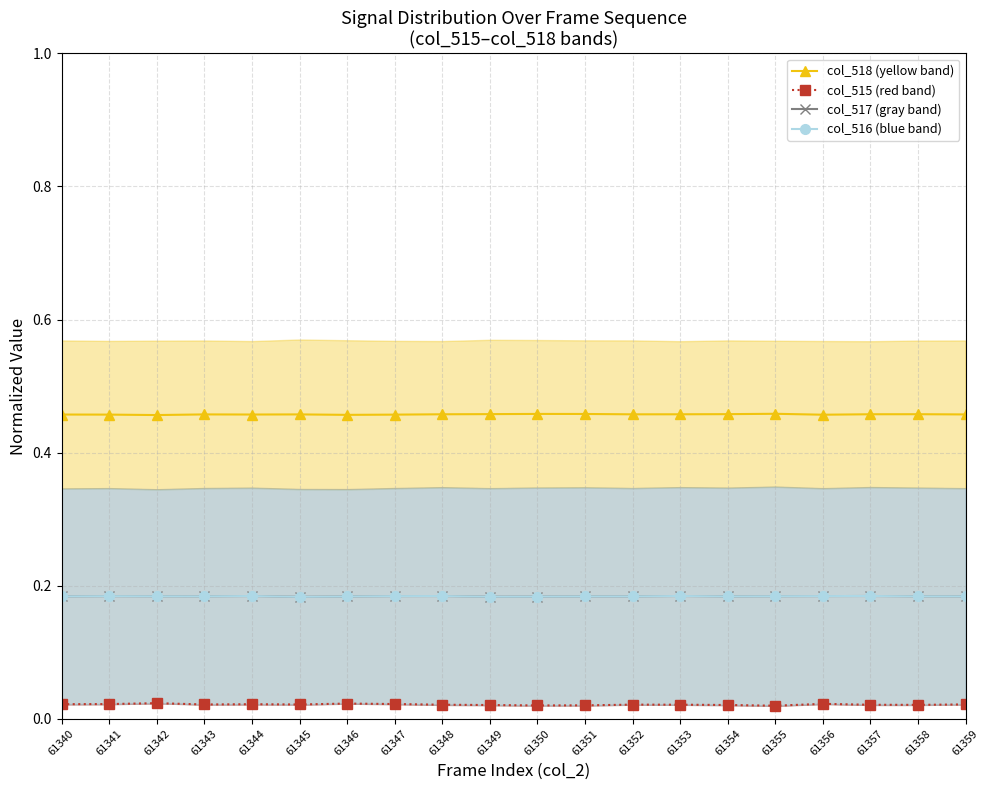

Rank the series at 61353 from highest to lowest value.

col_518 (yellow band), col_517 (gray band), col_516 (blue band), col_515 (red band)